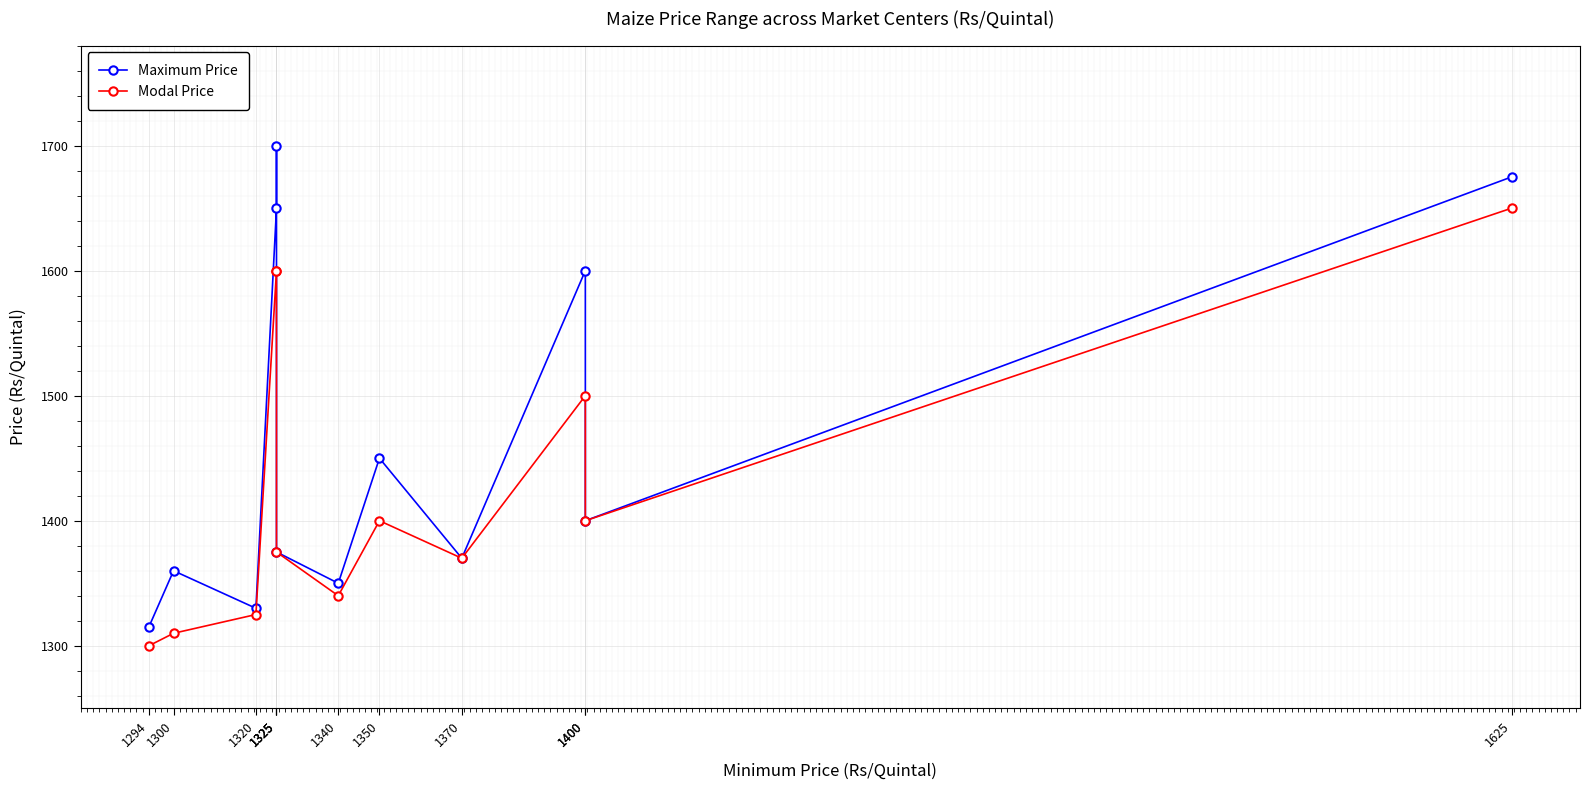

At how many categories does at least one series exceed 1515?

4